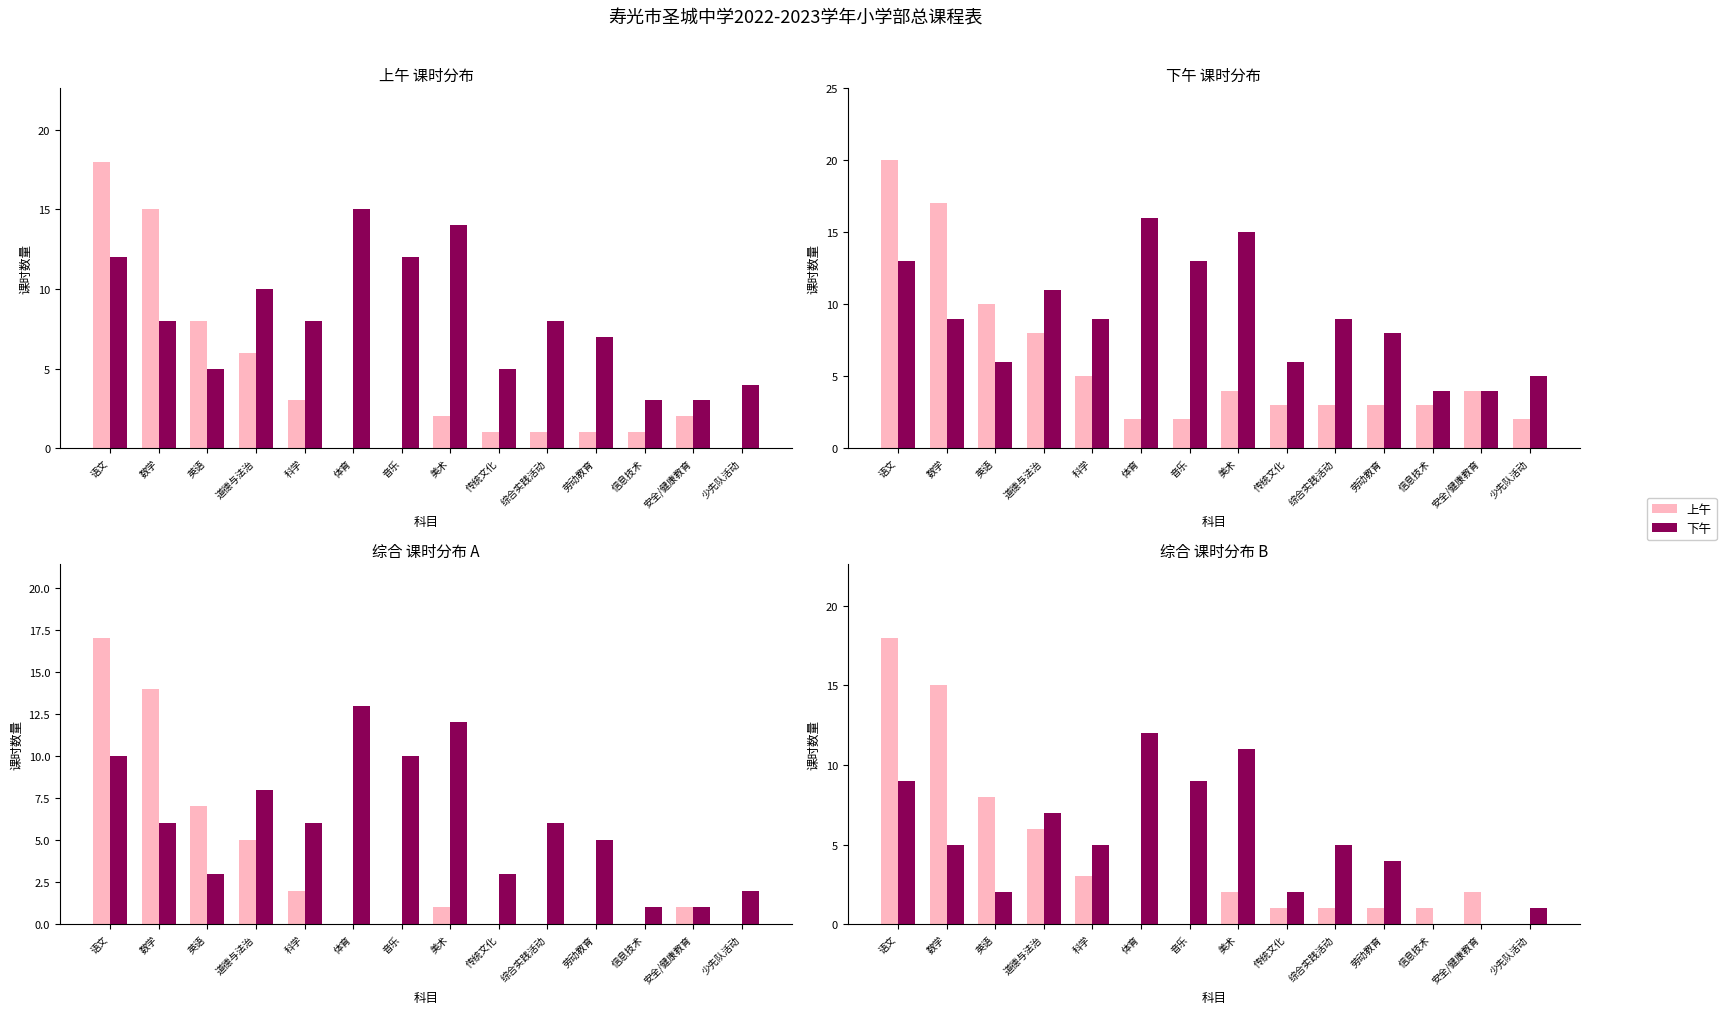

Does the chart contain stacked bars?

No